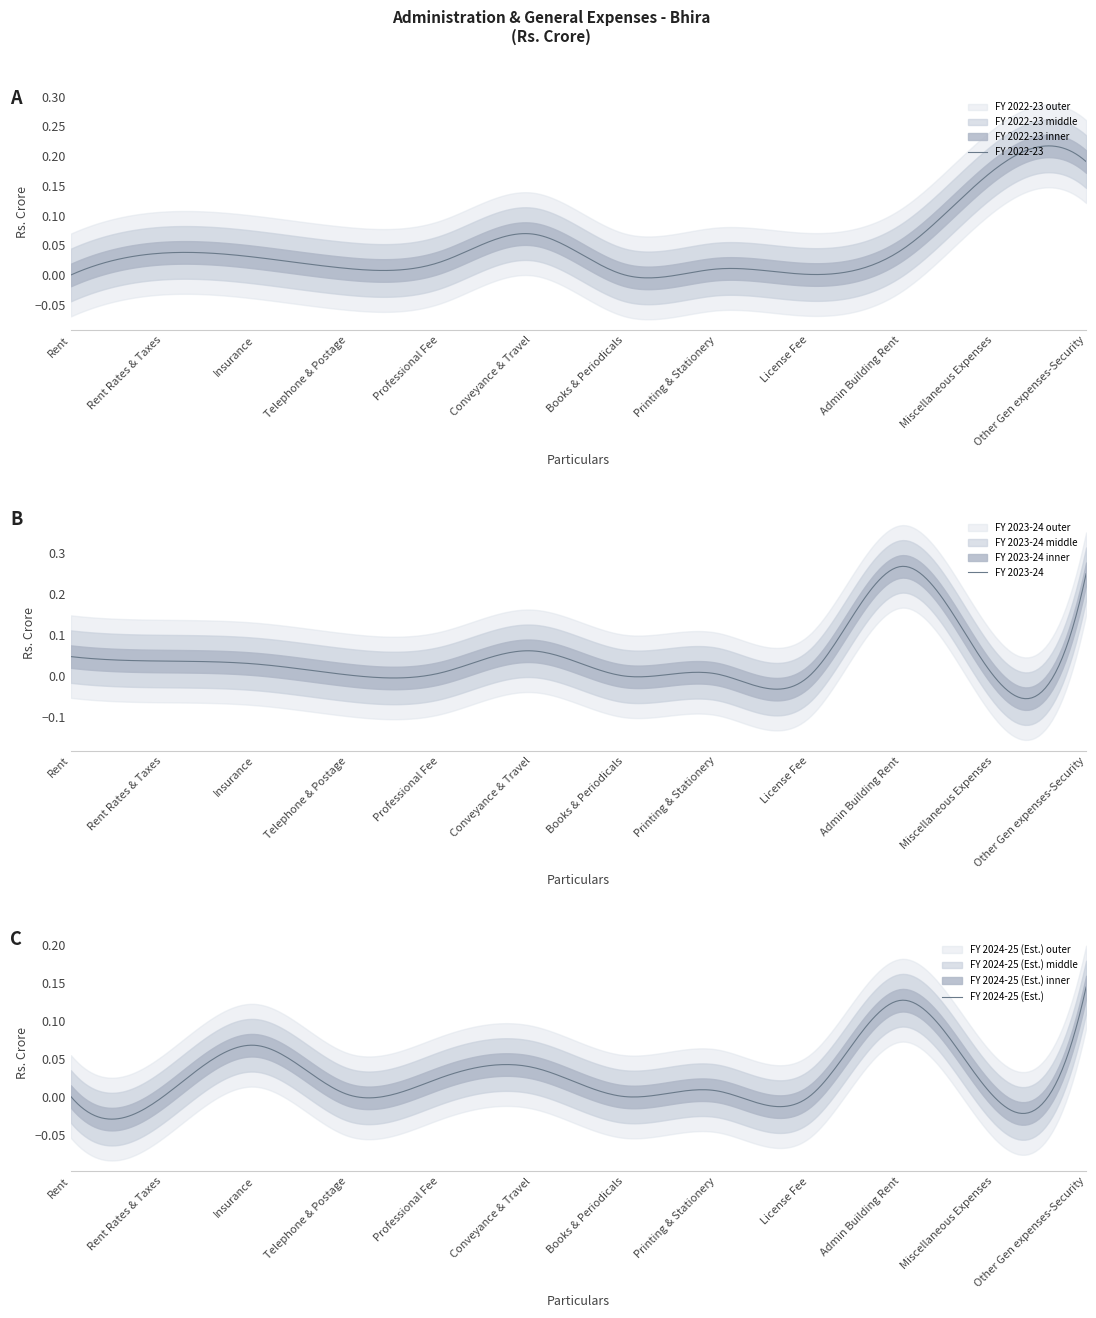

In FY 2023-24, how many points are higher than both neighbors (excluding endpoints)?

3